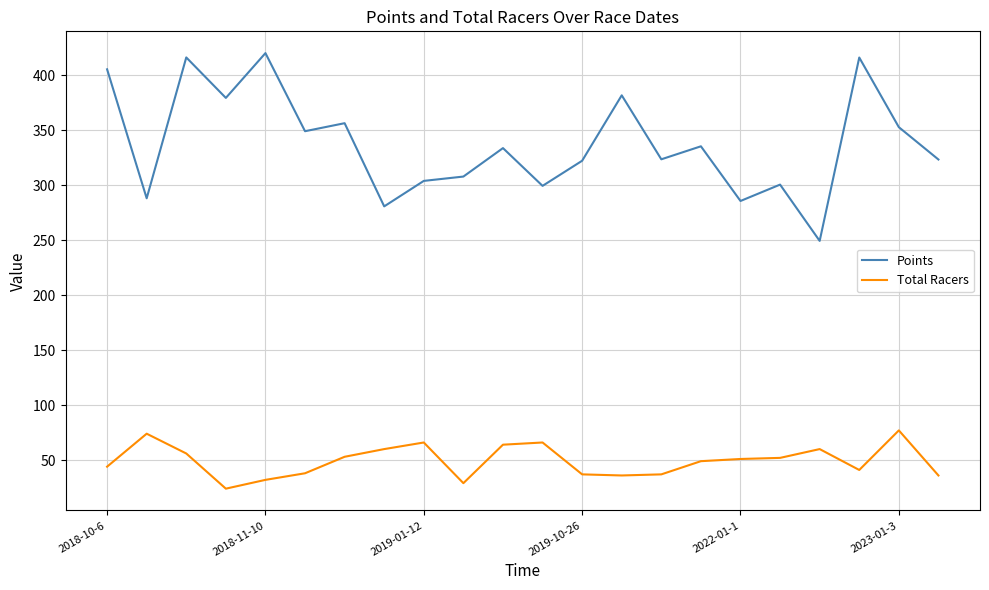

Which series has the largest range (max minus min)?

Points